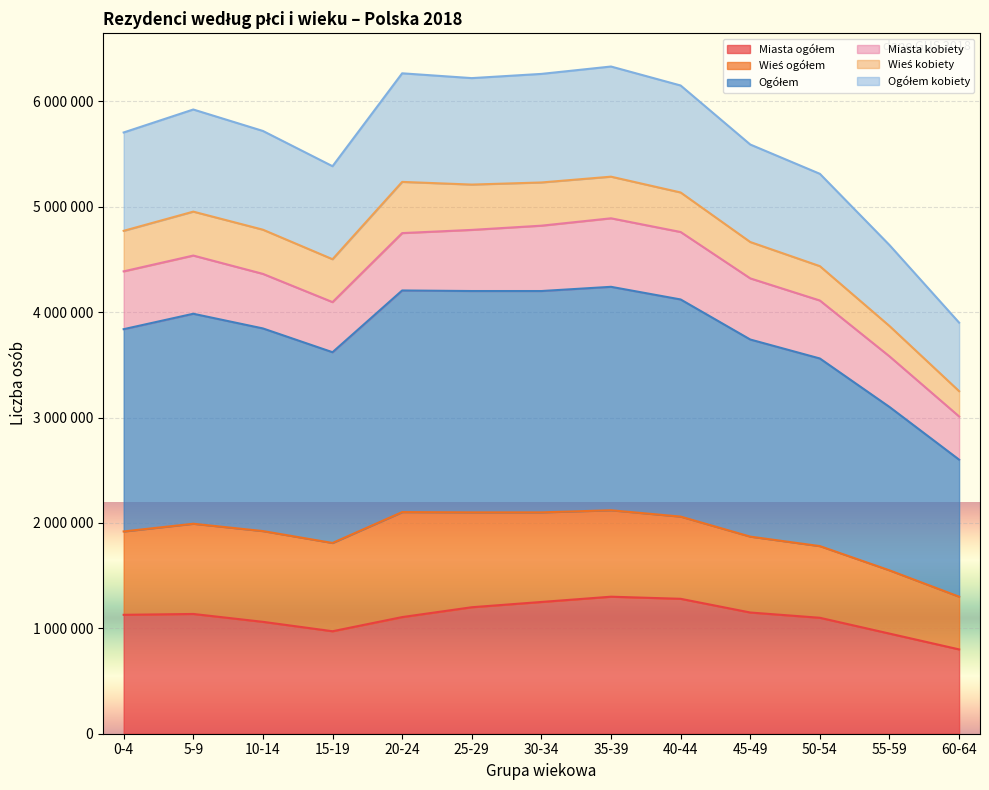

What is the minimum value for Ogółem?

1300000